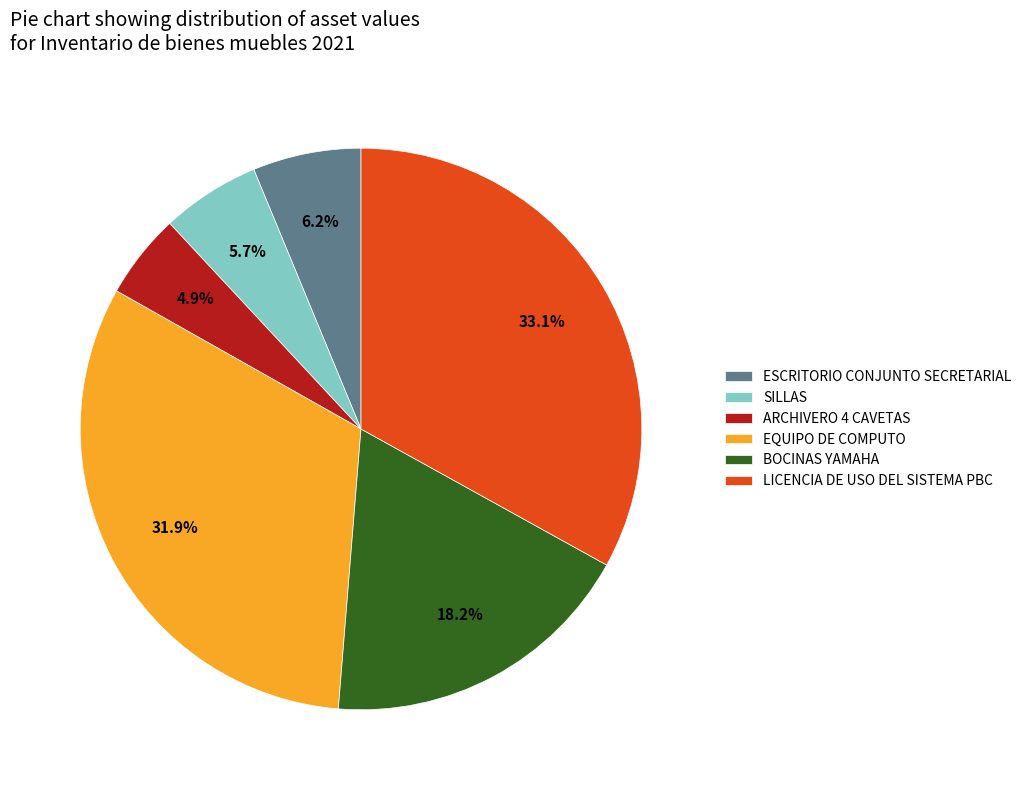

Does any single category account for the majority?

No